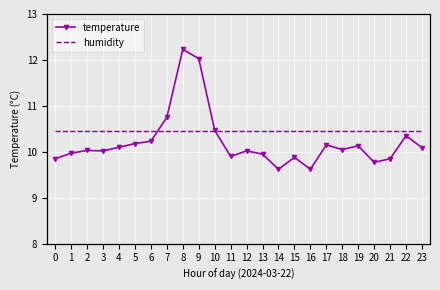

How many lines are shown in the chart?

2